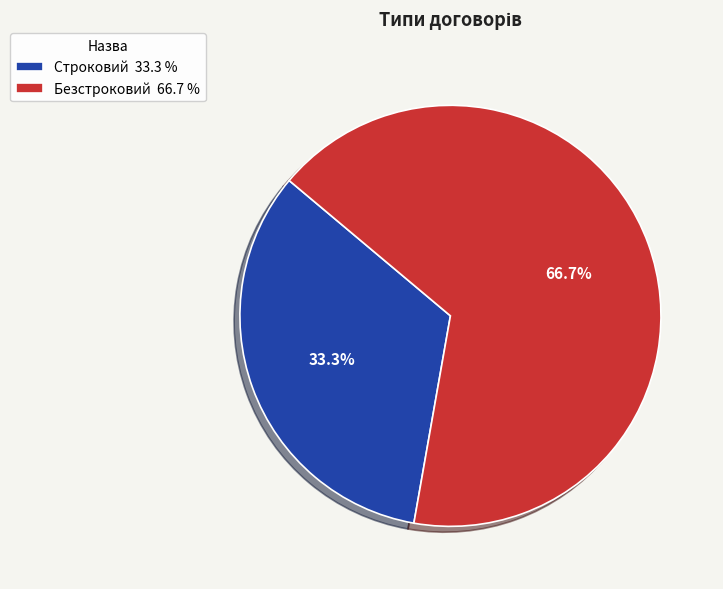

To the nearest percent, what is the difference between the largest and smallest slice percentages?

33%